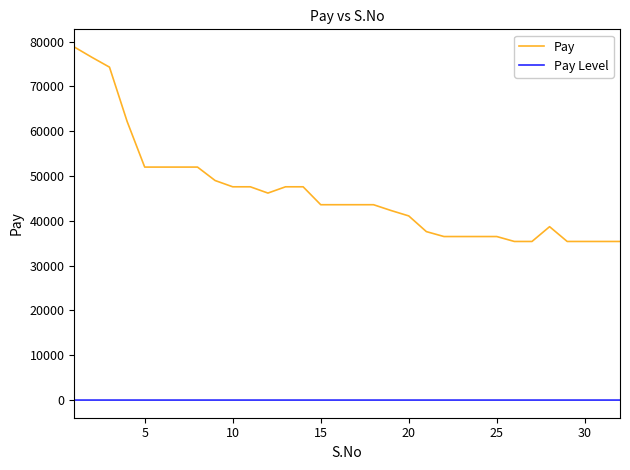

Rank the series by their average value, from highest to lowest.

Pay, Pay Level